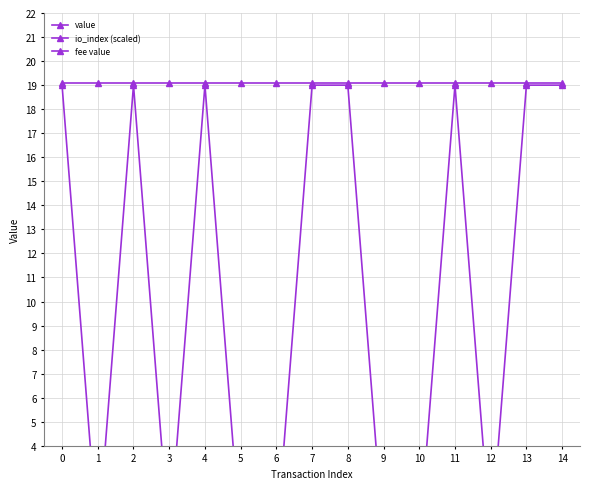

Which series has the largest total across all categories?

value